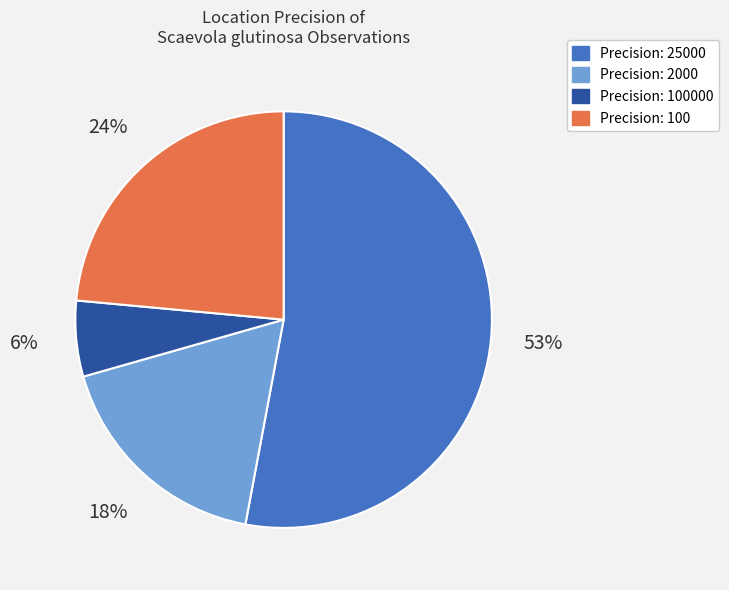

To the nearest percent, what is the difference between the largest and smallest slice percentages?

47%